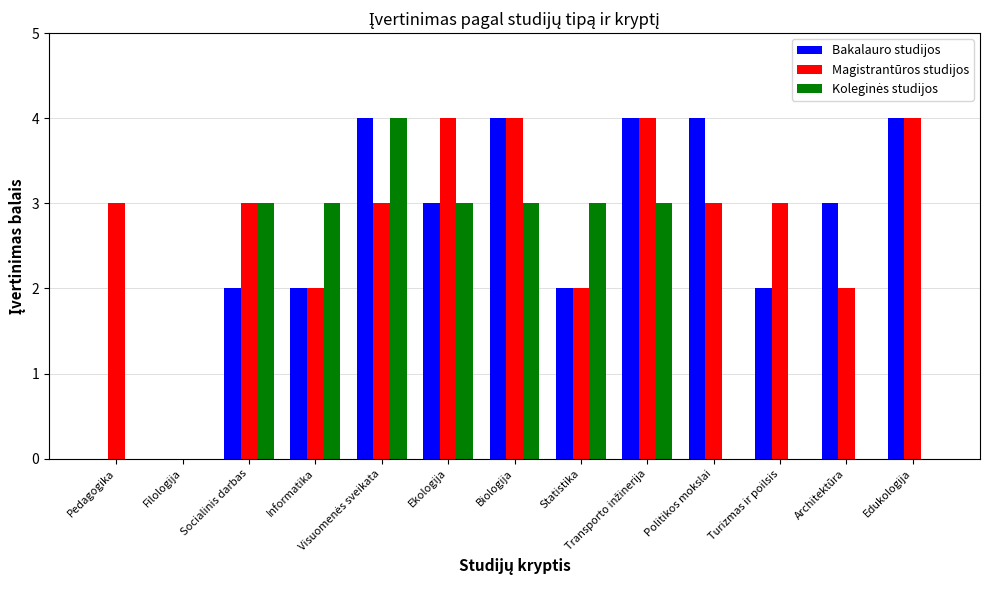

Does the chart contain stacked bars?

No